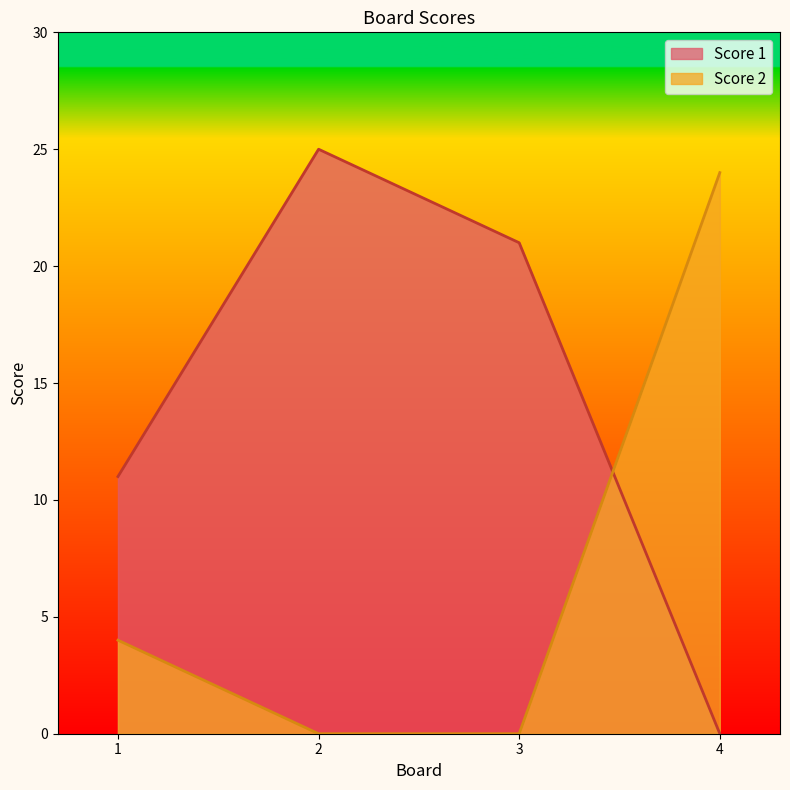

How many interior local peaks does the Score 1 series have?

1